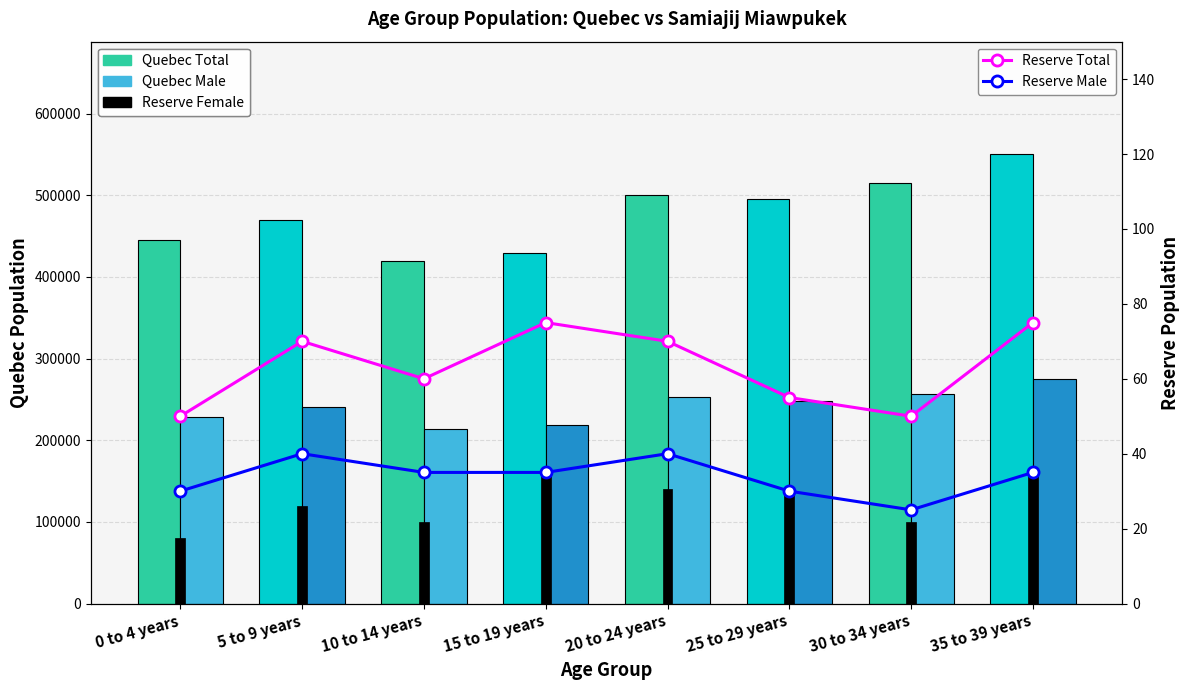

Count the Reserve Total values in the range 55 to 75.

6